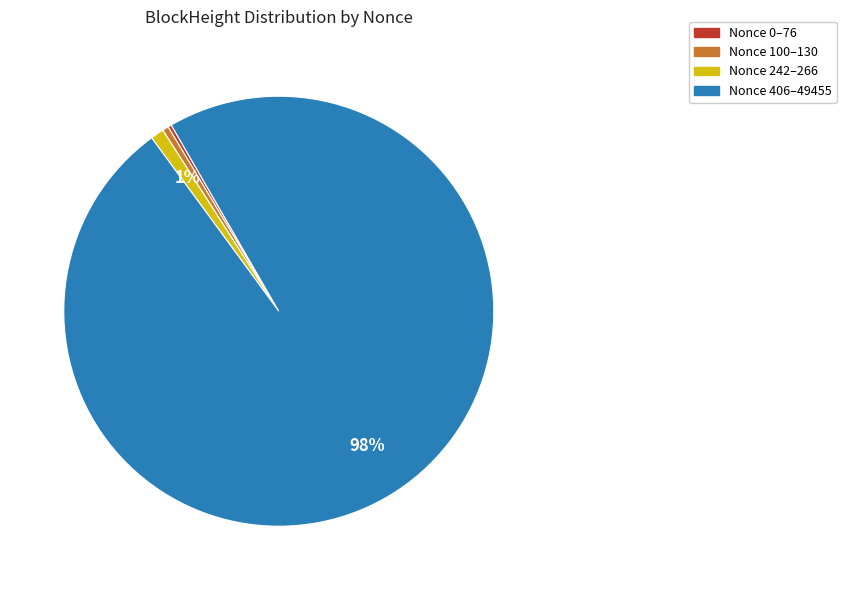

To the nearest percent, what is the average slice percentage?

25%